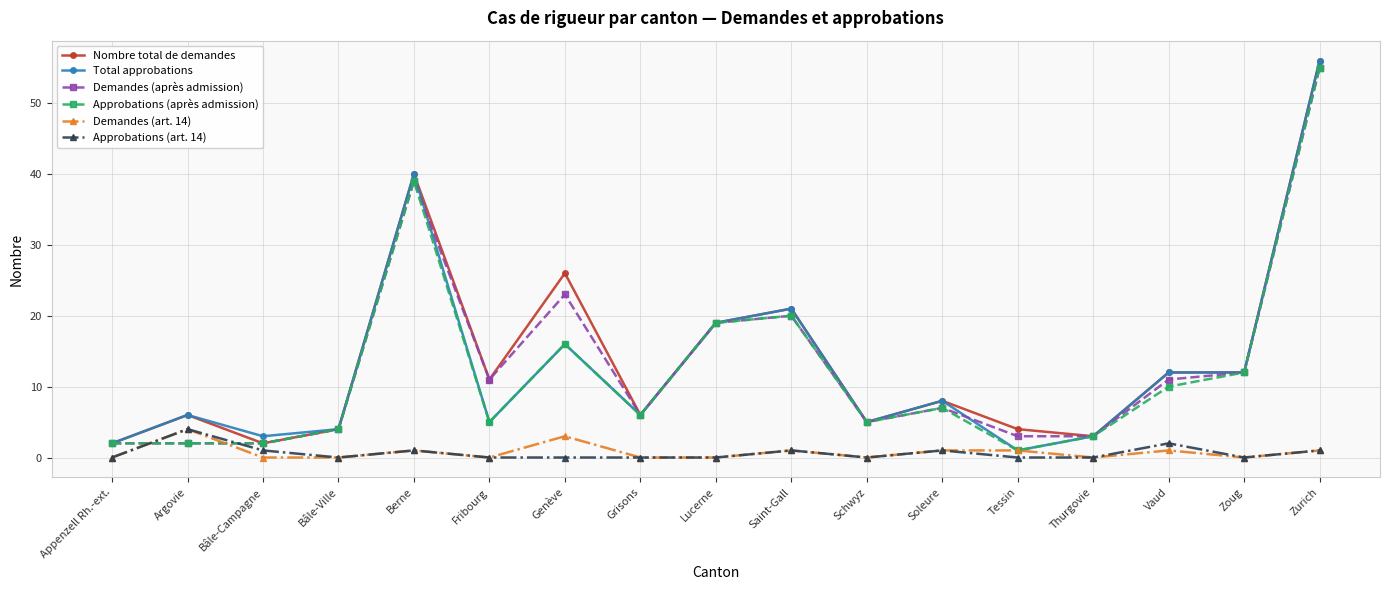

How many lines are shown in the chart?

6